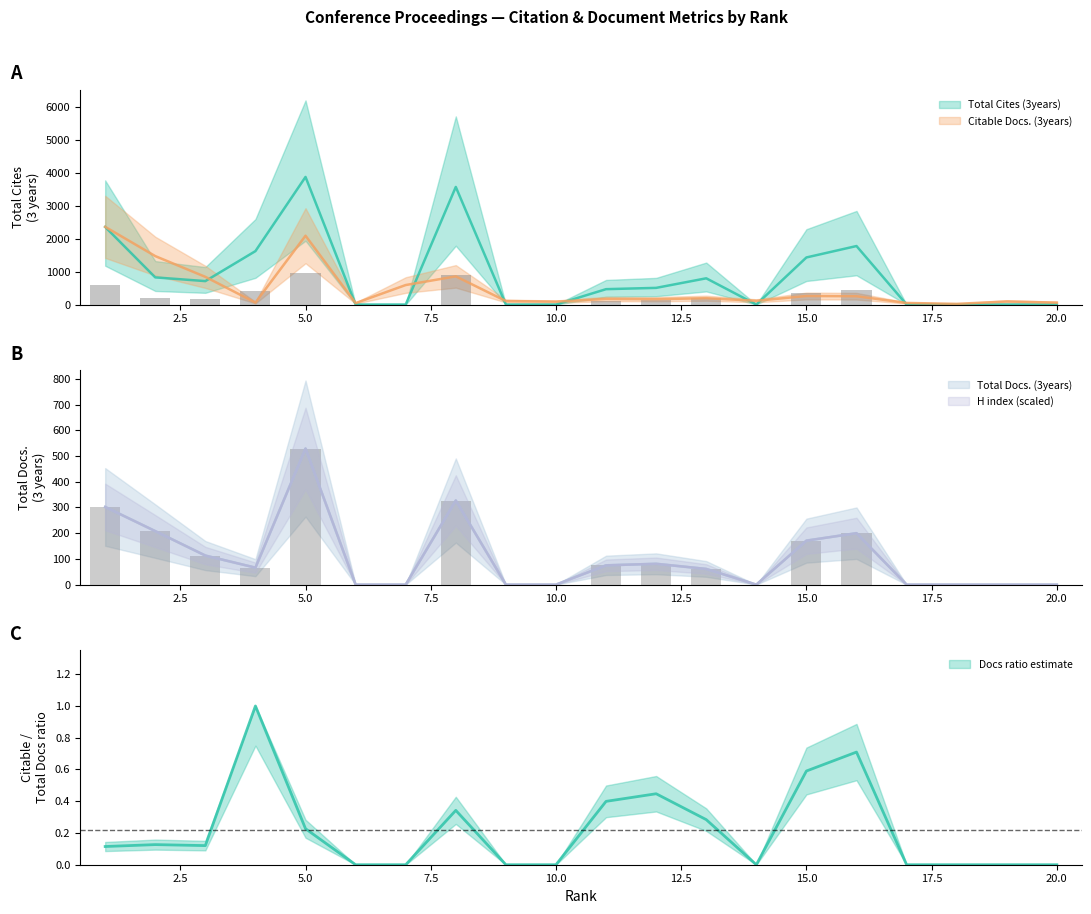

What is the sum of the Total Docs. (3years) values at 9 and 3?

113